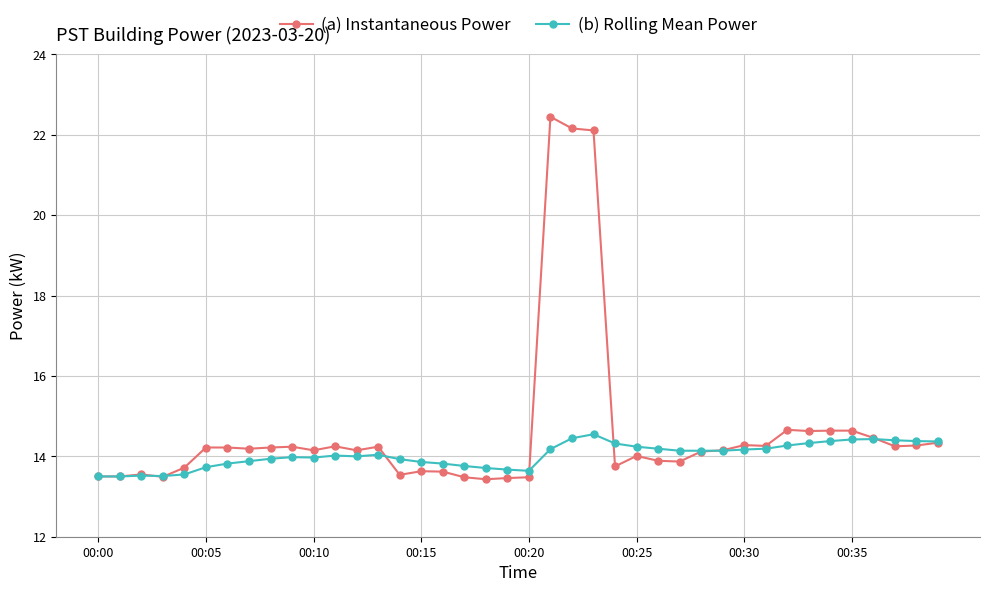

Which series has the widest spread of values?

(a) Instantaneous Power